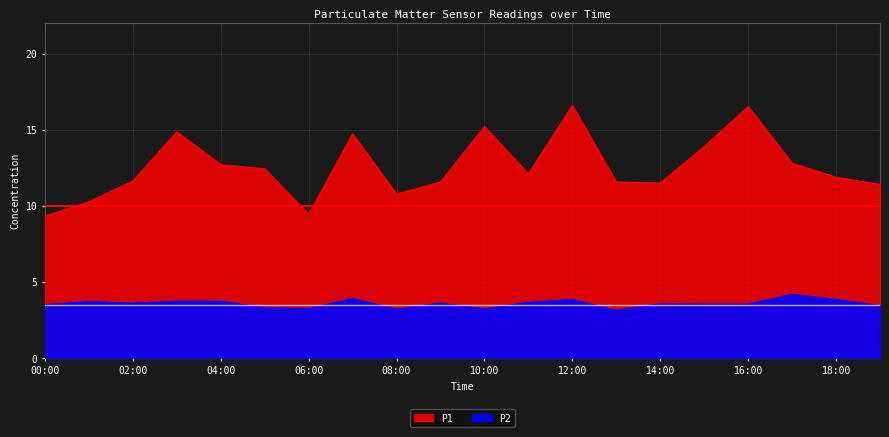

What is the sum of the P2 values at 16:00 and 10:00?

6.8